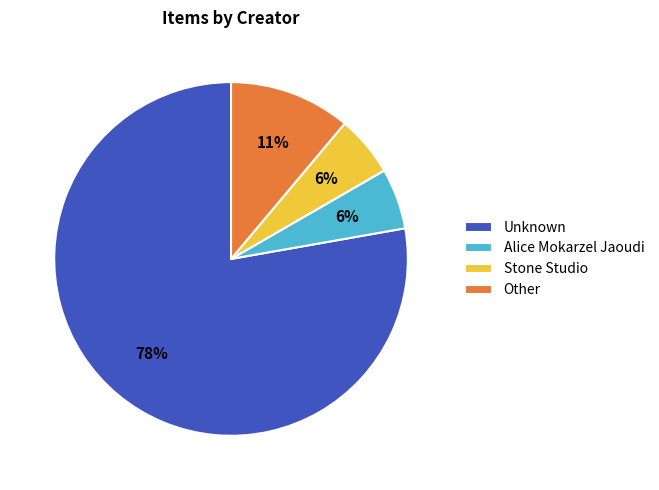

What is the largest slice in the pie chart?

Unknown